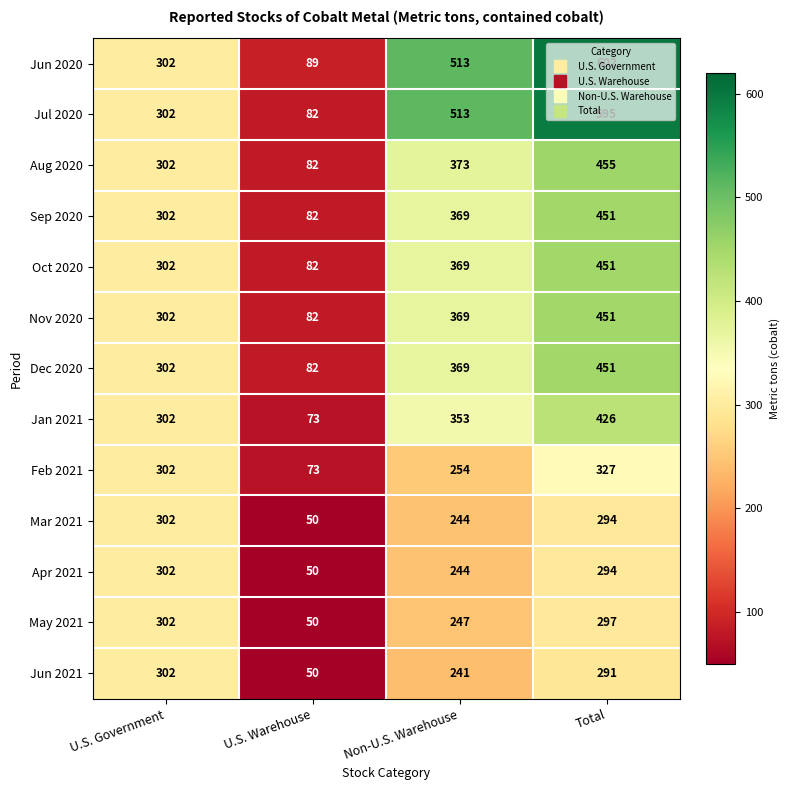

What is the maximum value for Dec 2020?

451